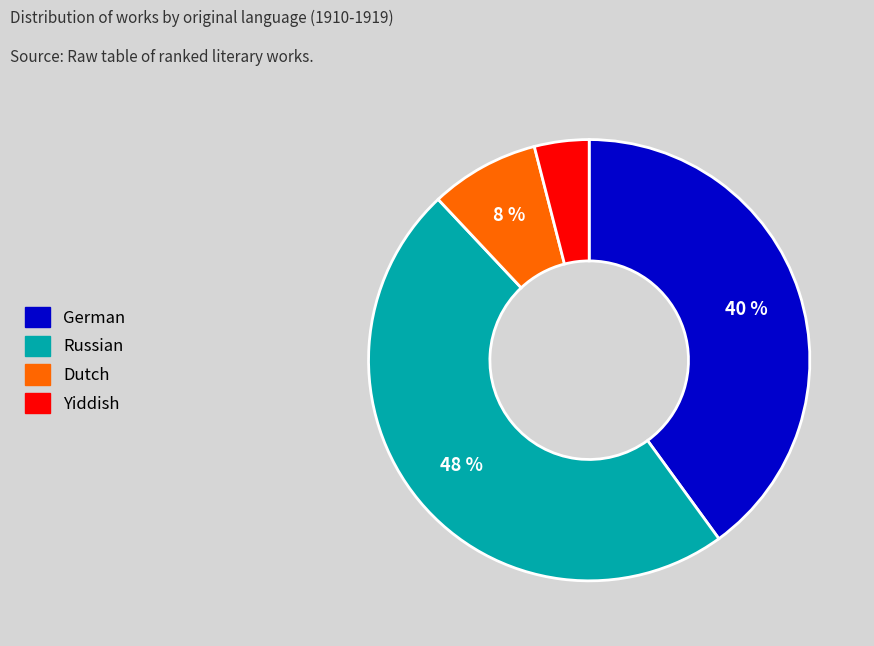

To the nearest percent, what is the difference between the German and Dutch slice percentages?

32%